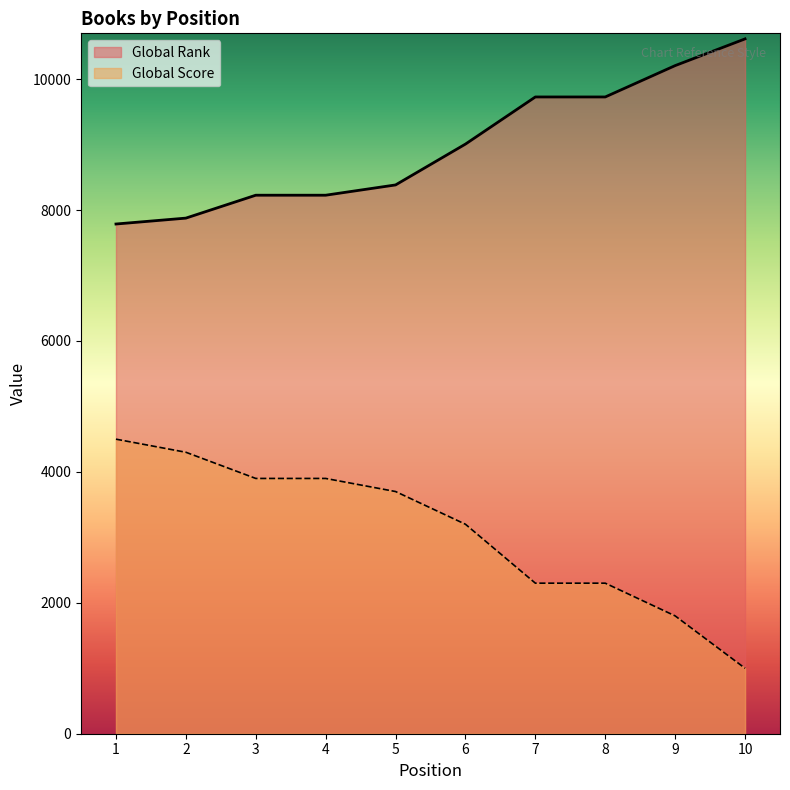

At which category does the chart reach its peak across all series?

10